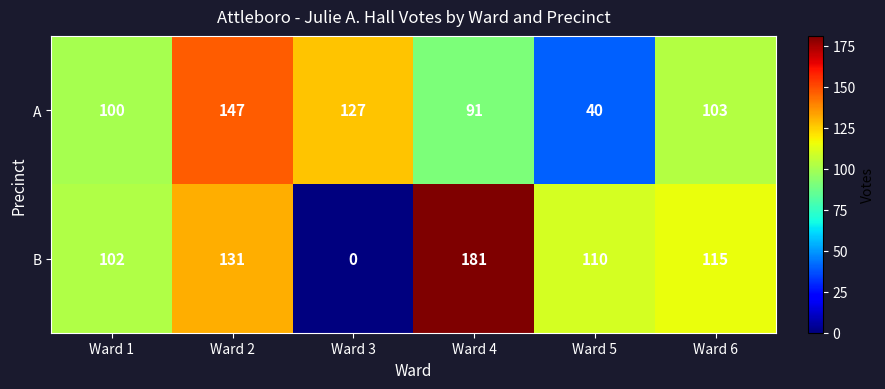

Rank the series by their average value, from highest to lowest.

B, A